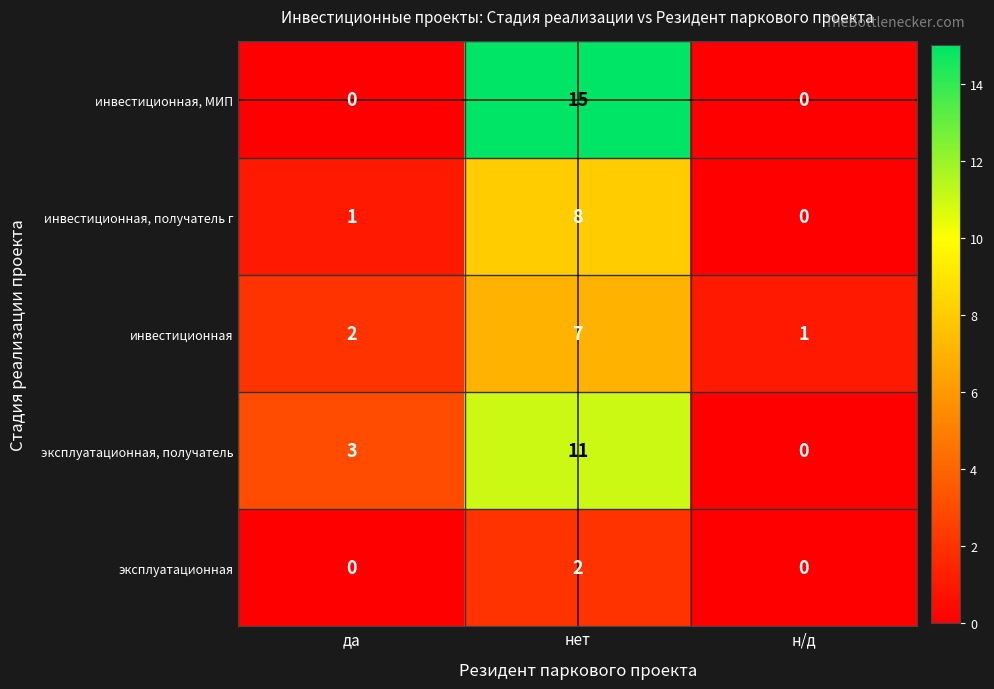

Reading left to right, extract all data points from this chart.

инвестиционная, МИП: да=0	нет=15	н/д=0
инвестиционная, получатель г: да=1	нет=8	н/д=0
инвестиционная: да=2	нет=7	н/д=1
эксплуатационная, получатель: да=3	нет=11	н/д=0
эксплуатационная: да=0	нет=2	н/д=0